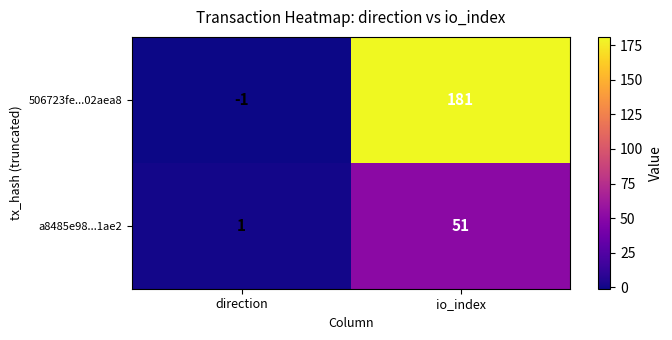

Rank the series at io_index from lowest to highest value.

a8485e98...1ae2, 506723fe...02aea8